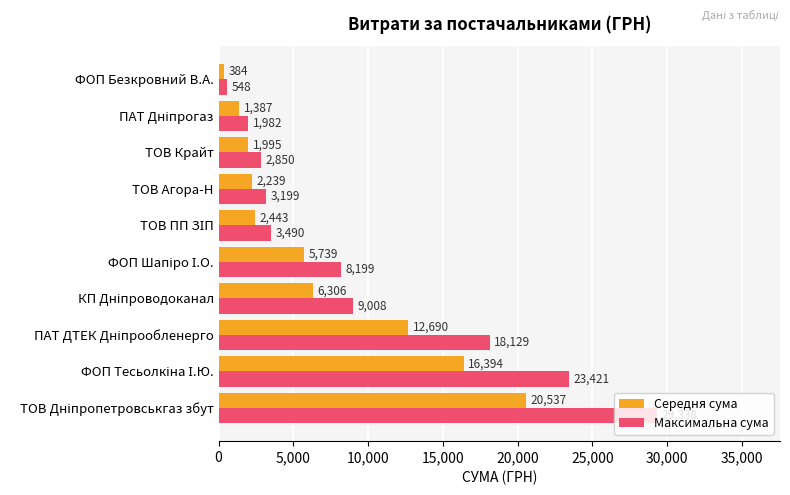

What is the smallest value displayed?

383.6